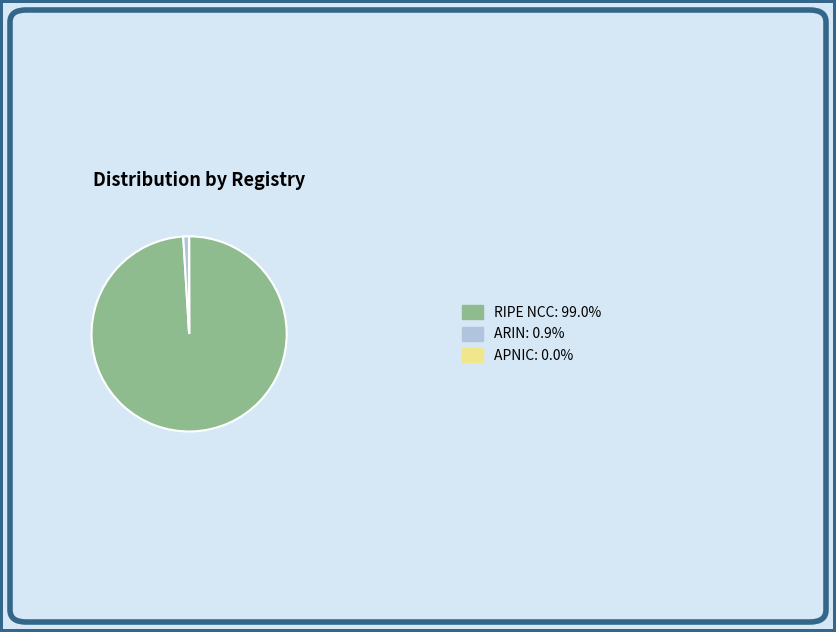

What is the largest slice in the pie chart?

RIPE NCC